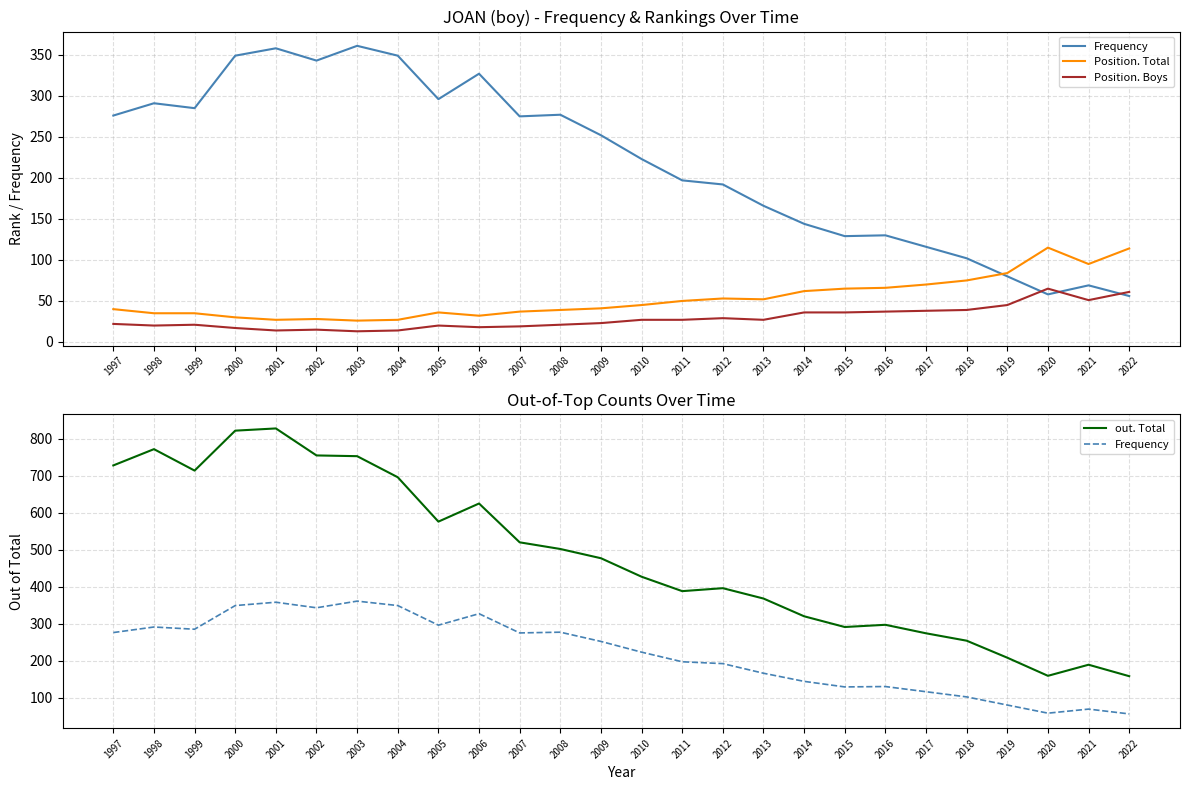

What is the spread (max minus min) of values at 2001?

814